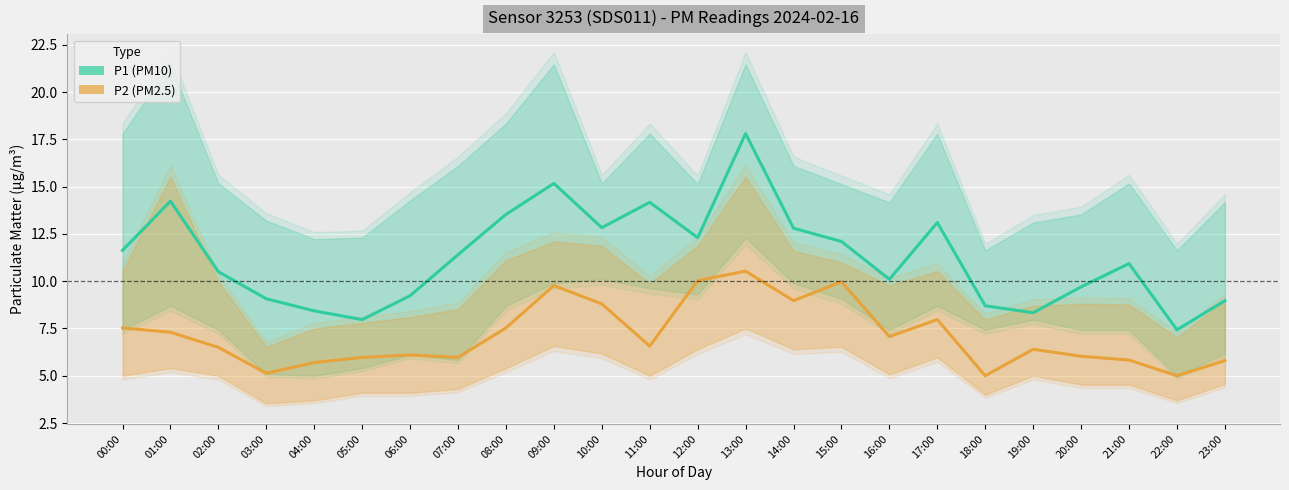

At which label does P1 (PM10) reach its minimum?

22:00